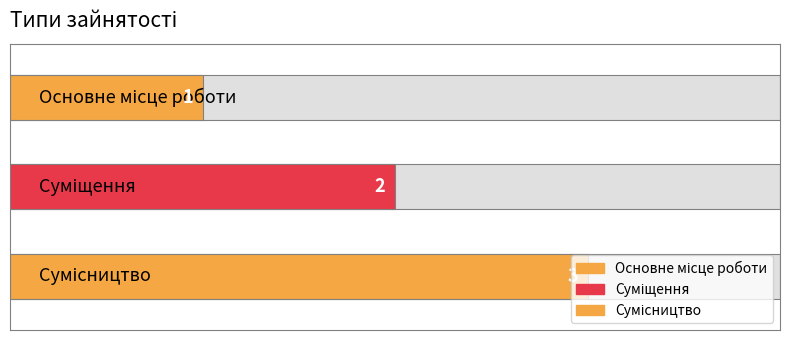

Where is the data nearest to the value 2?

Суміщення